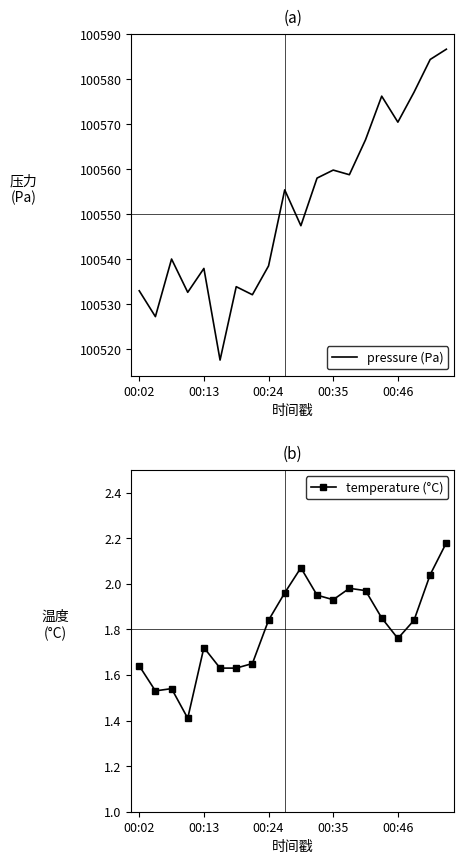

Is the value of pressure (Pa) at 14 greater than the value of temperature (°C) at 6?

Yes